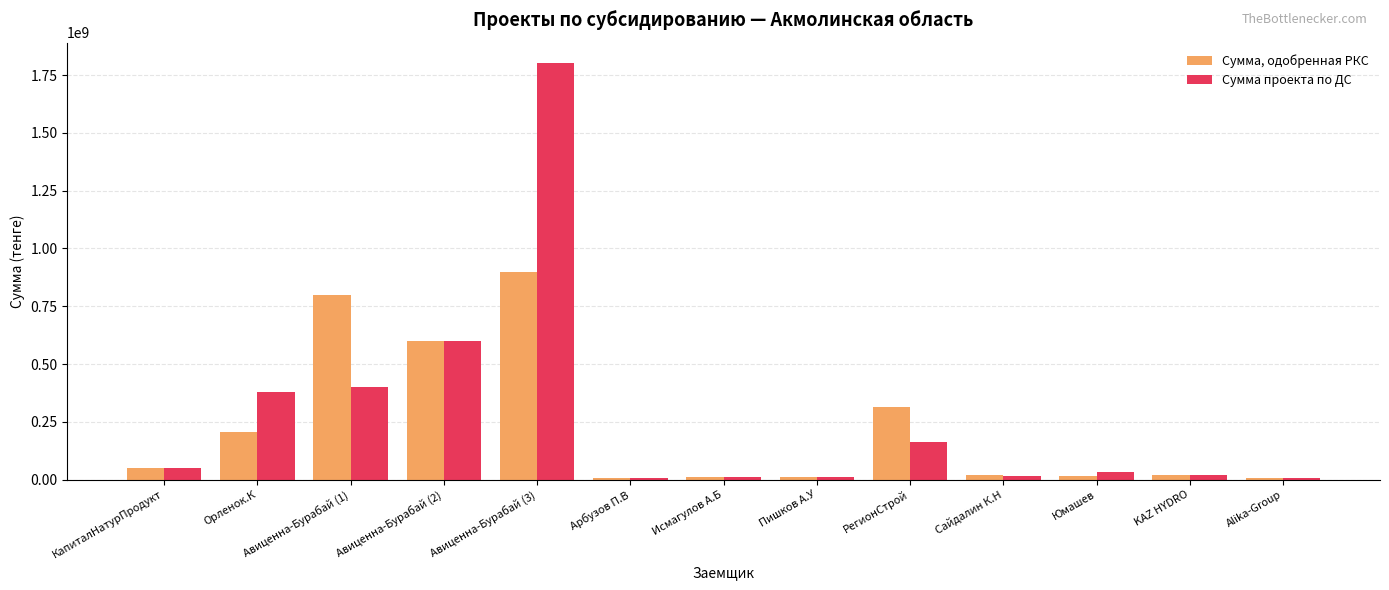

What value does the Сумма проекта по ДС series have at Авиценна-Бурабай (1)?

400000000.0